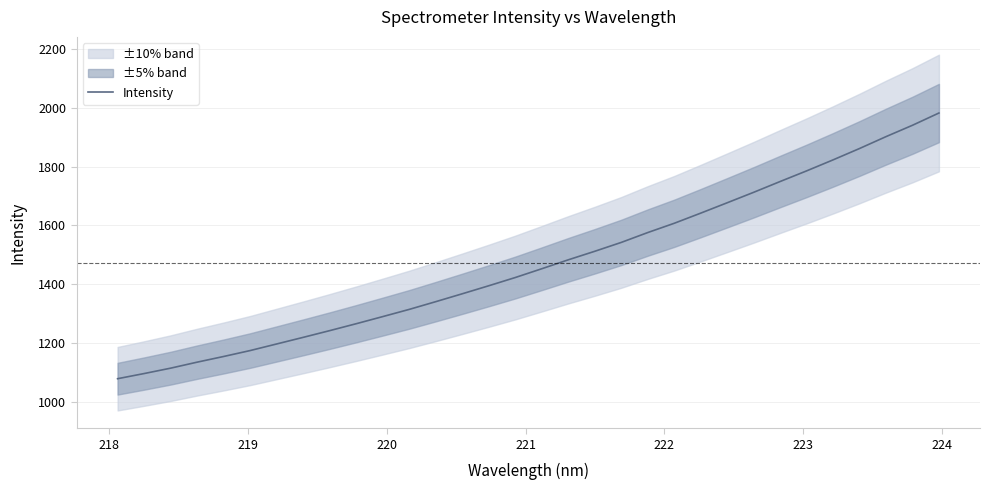

What is the lowest value of the Intensity series?

1079.2